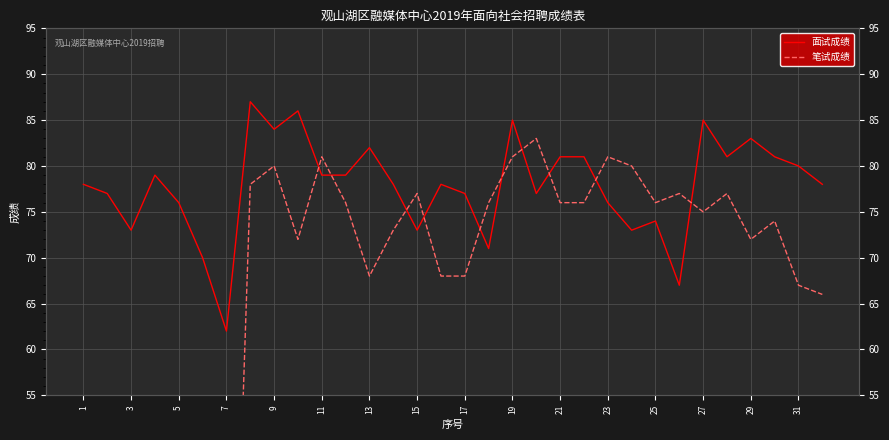

Does the chart display data point markers on the line(s)?

No